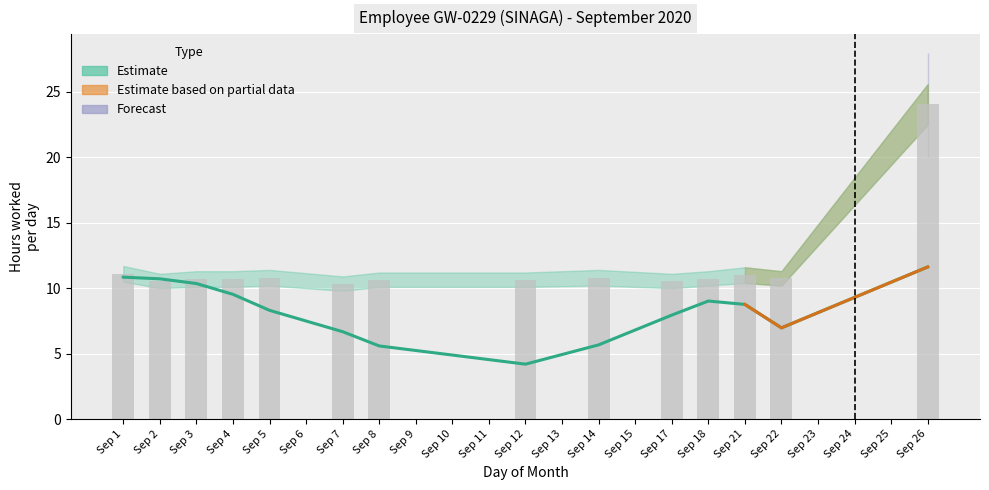

The value of estimate_low at 26 is 22.5. True or false?

True